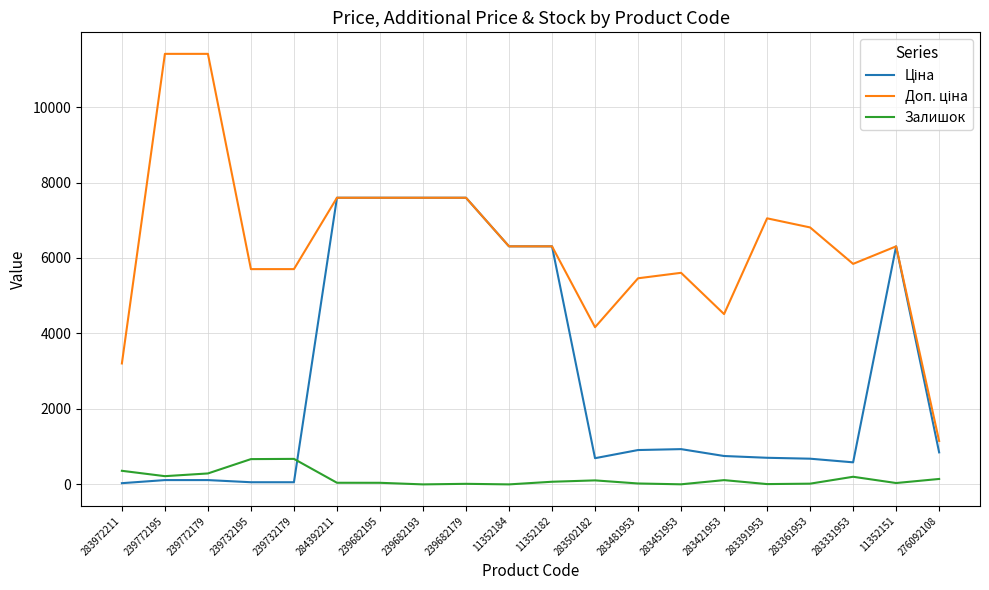

The value of Залишок at 239732195 is 1163.0. True or false?

False